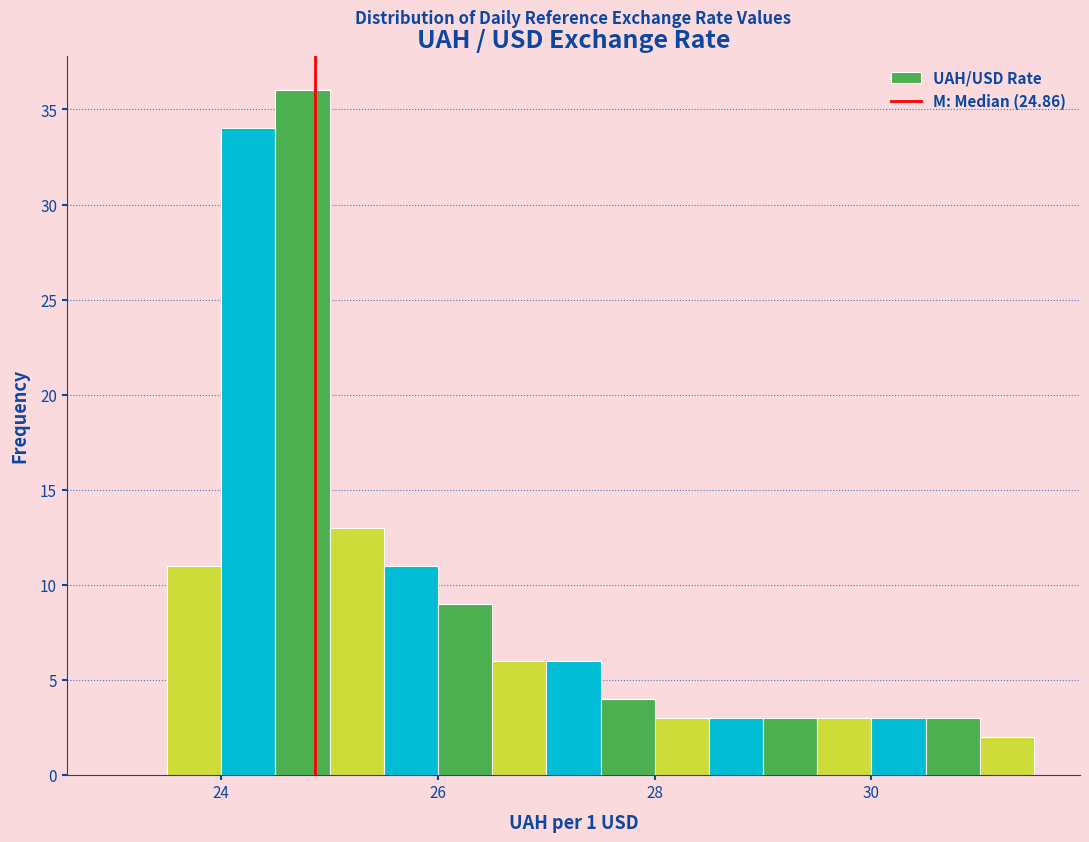

Read against the x-axis, roughly where is the centre of the tallest bar?

24.8